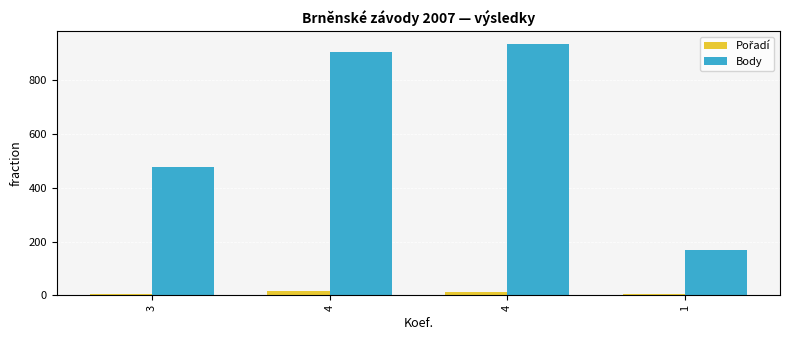

Rank the series by their maximum value, from lowest to highest.

Pořadí, Body